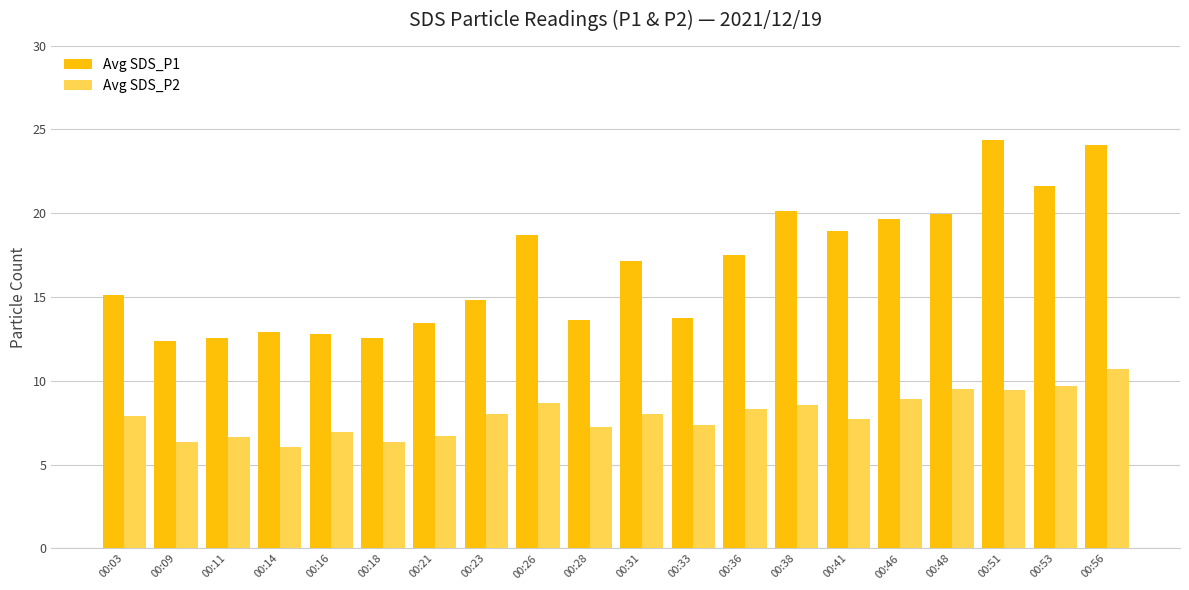

Rank the series by their maximum value, from highest to lowest.

Avg SDS_P1, Avg SDS_P2